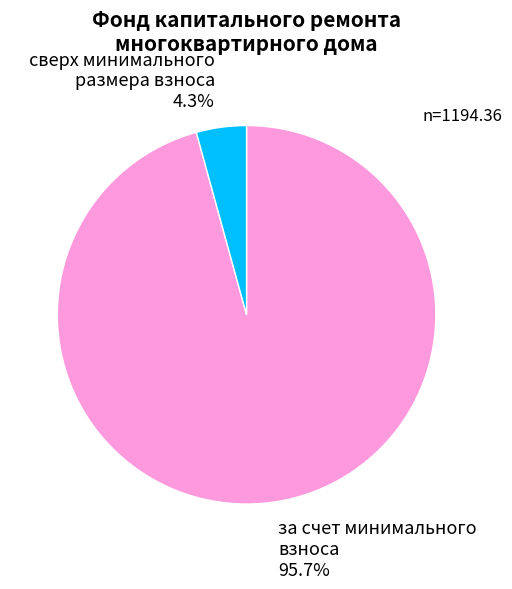

To the nearest percent, what is the difference between the largest and smallest slice percentages?

91%